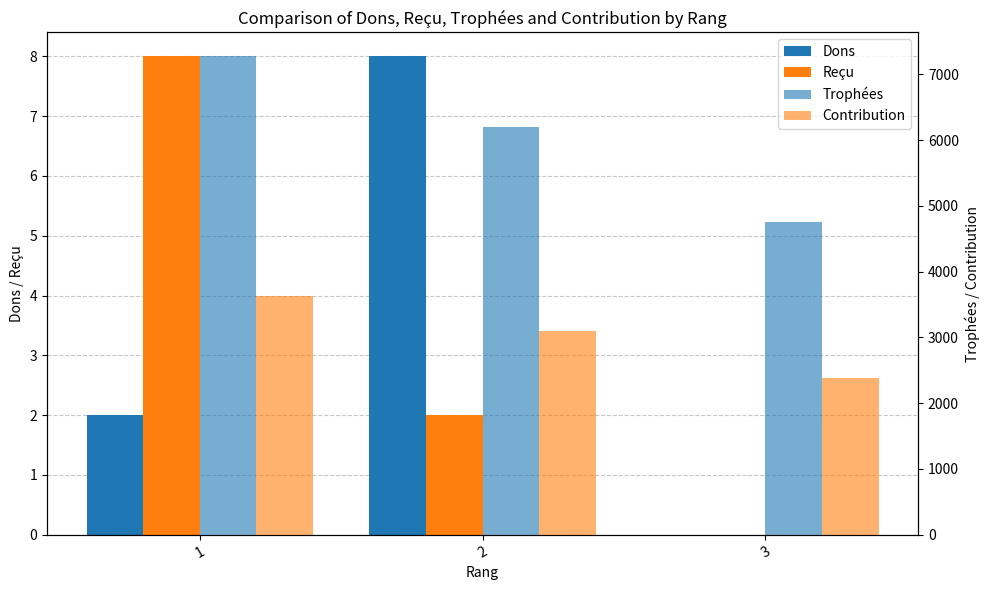

How many bars are there in total?

12